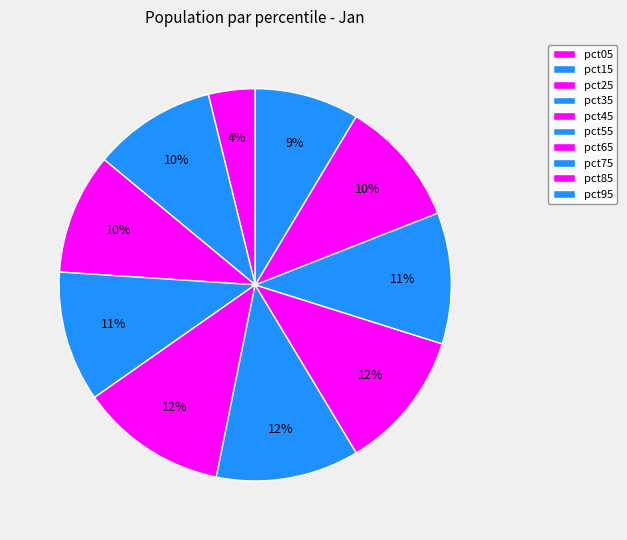

What is the smallest slice in the pie chart?

pct05